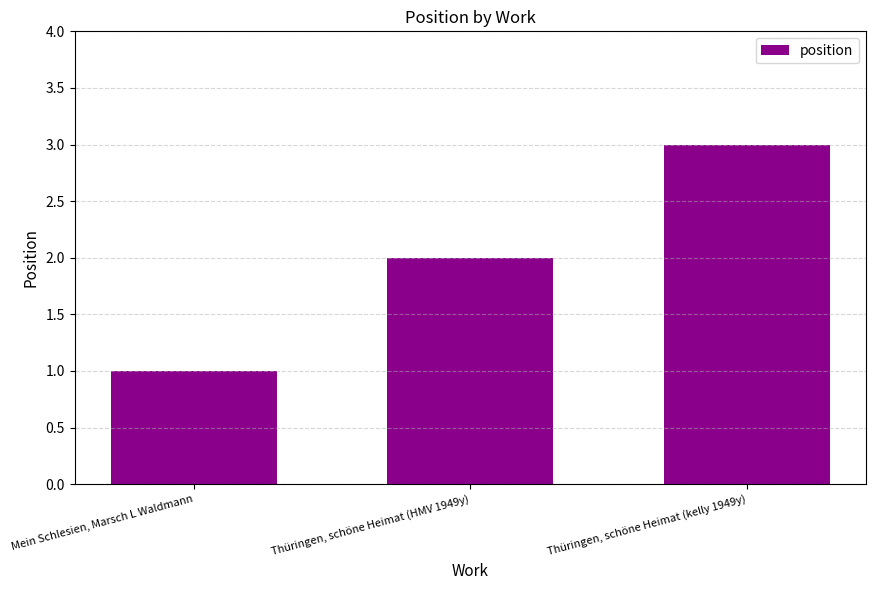

Is it true that the value at Thüringen, schöne Heimat (HMV 1949y) is 1?

False